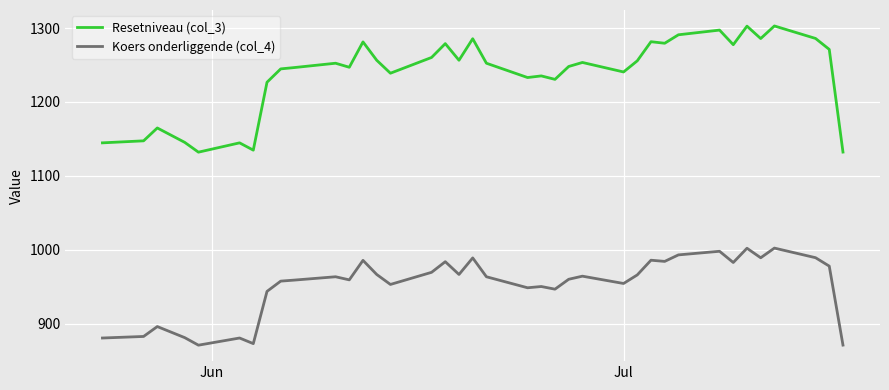

True or false: Resetniveau (col_3) and Koers onderliggende (col_4) intersect in this chart.

False